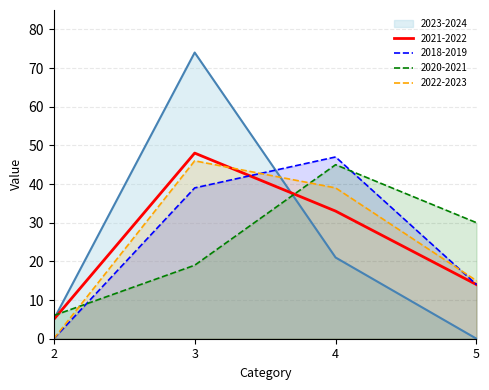

After their last crossing, which series has the higher values: 2020-2021 or 2023-2024?

2020-2021